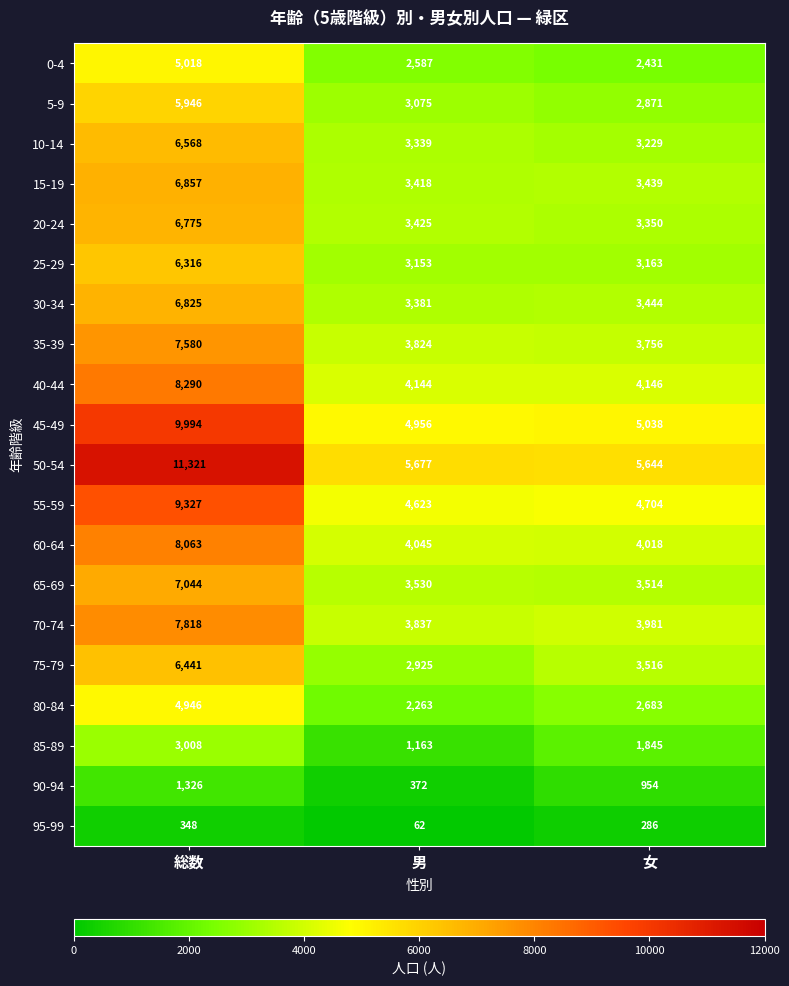

True or false: 55-59 has a value of 4623 at 男.

True